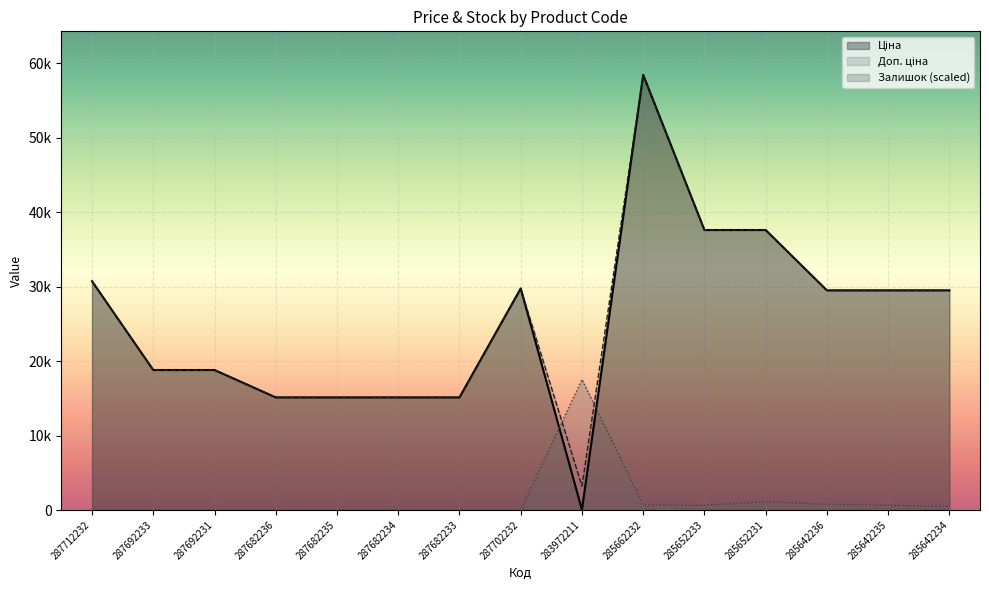

At which category does Доп. ціна reach its first local peak?

287702232